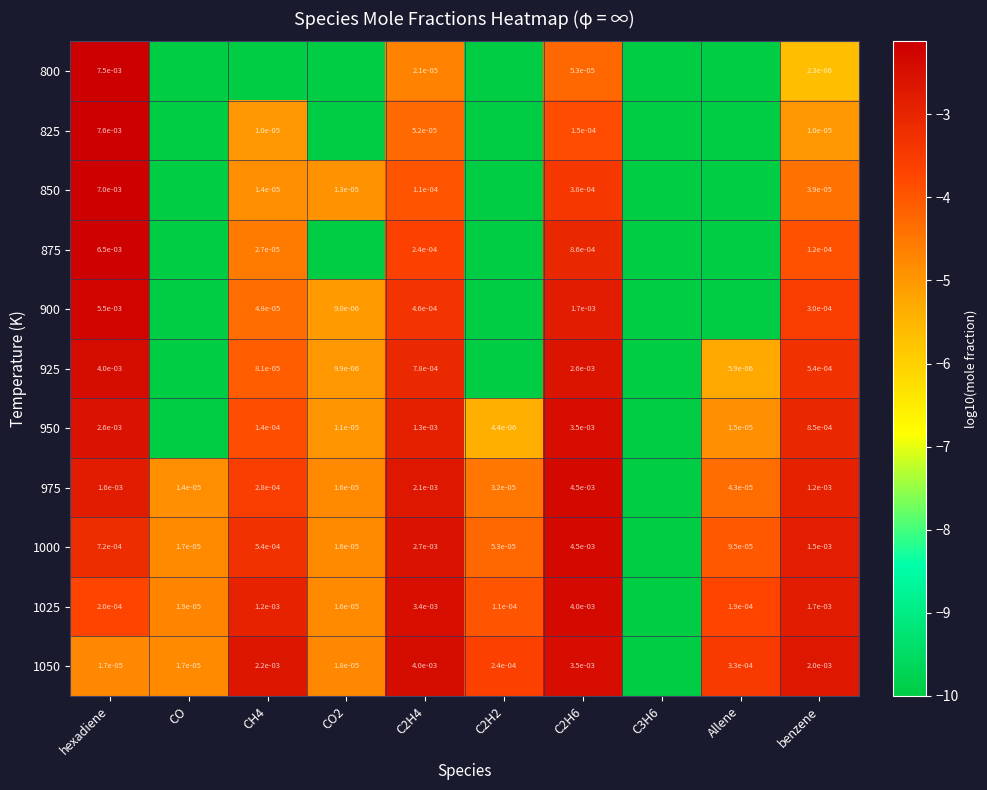

List the series in order of their peak value, highest first.

825, 800, 850, 875, 900, 1000, 975, 1025, 925, 1050, 950